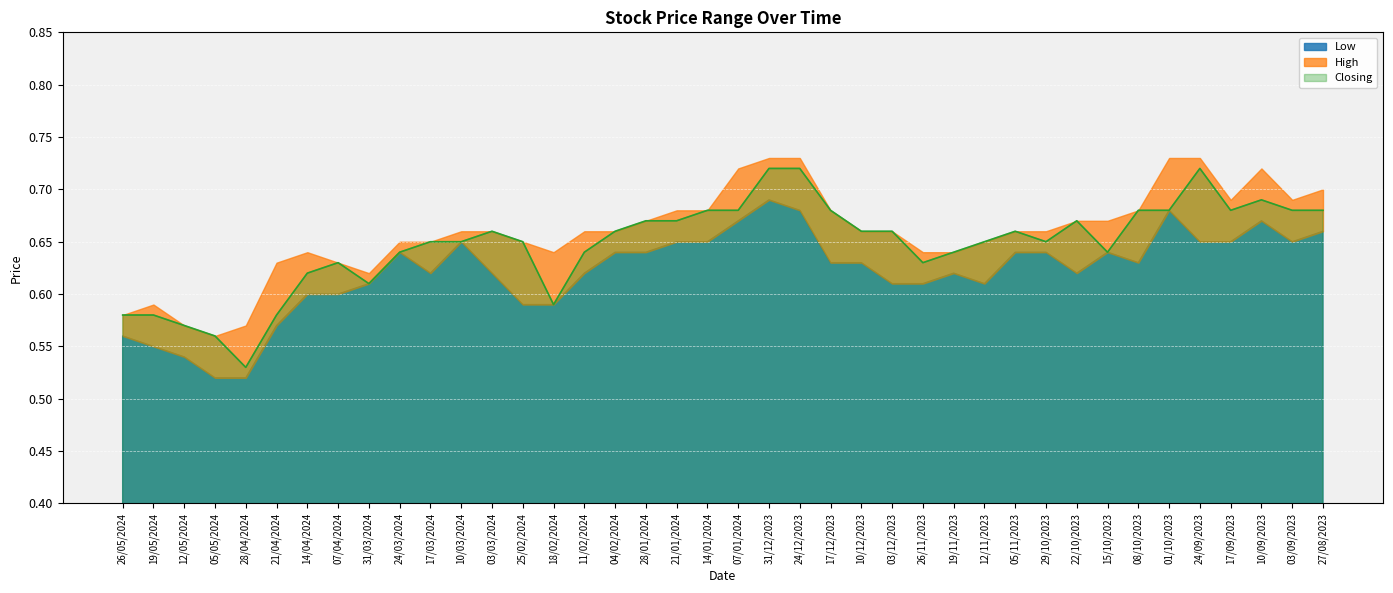

The Low series shows 0.7 at 01/10/2023. True or false?

True